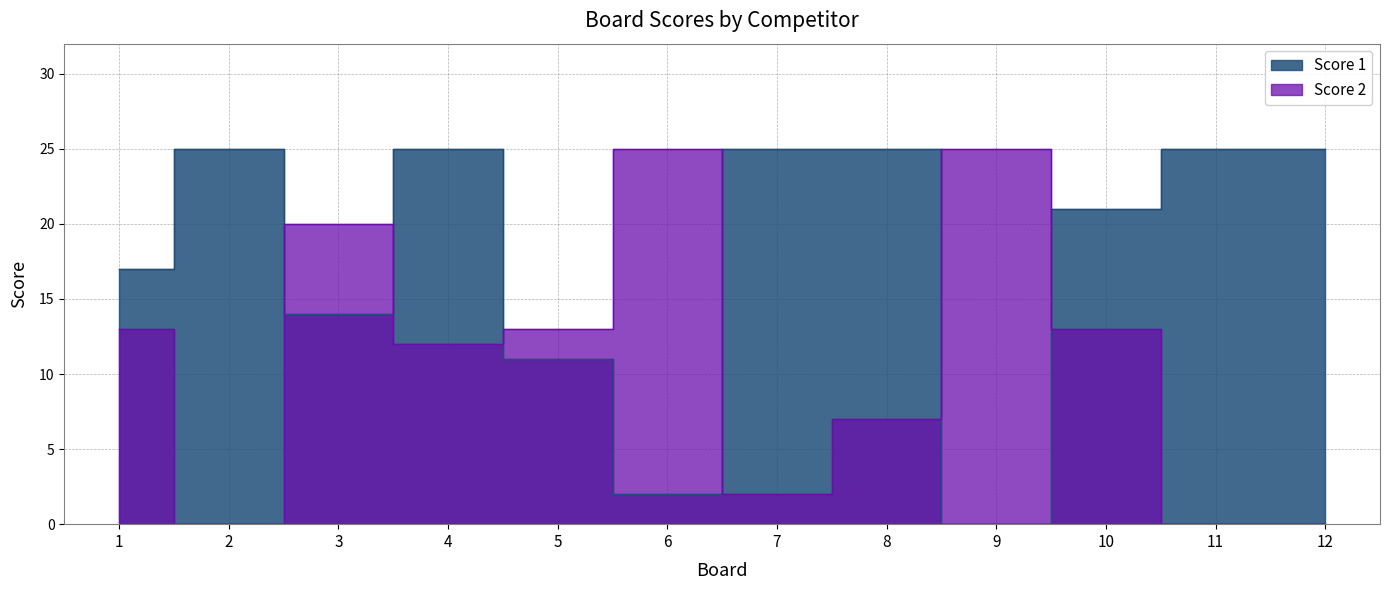

List the series in order of their overall mean, lowest first.

Score 2, Score 1